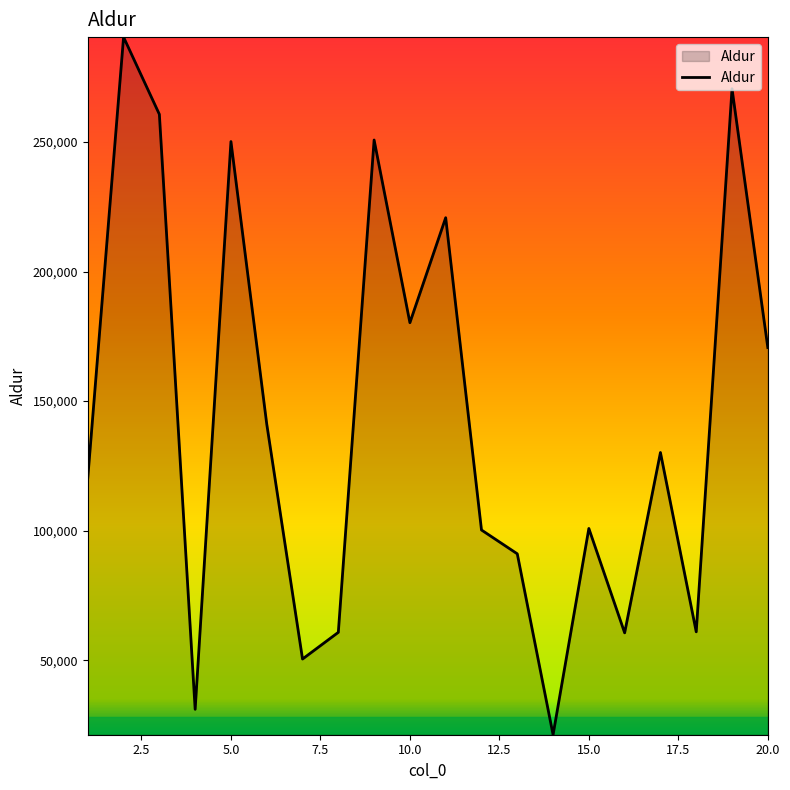

What is the greatest value displayed?

290479